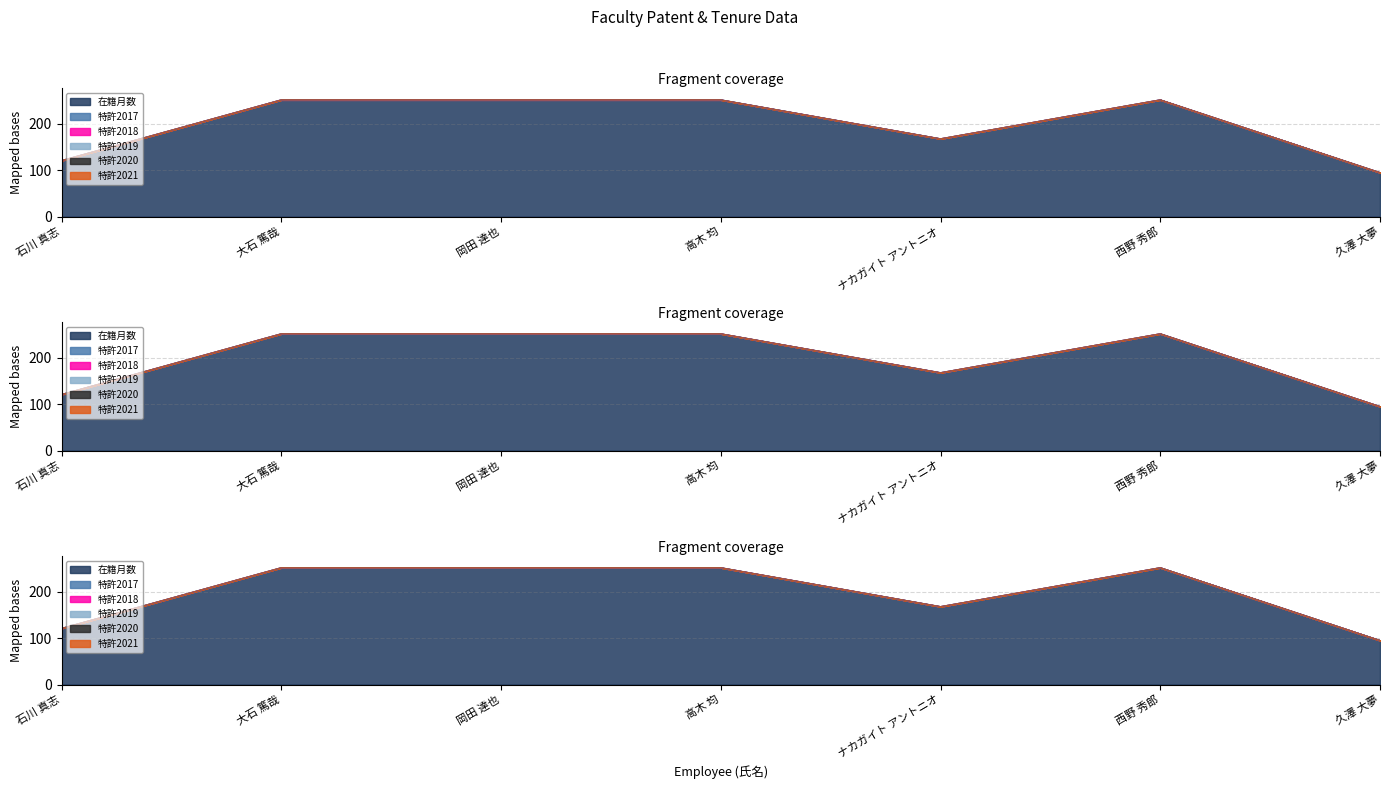

What position from the right is 石川 真志?

7